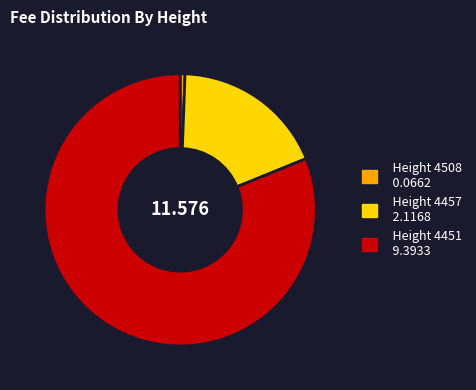

Is there a majority slice in this chart?

Yes